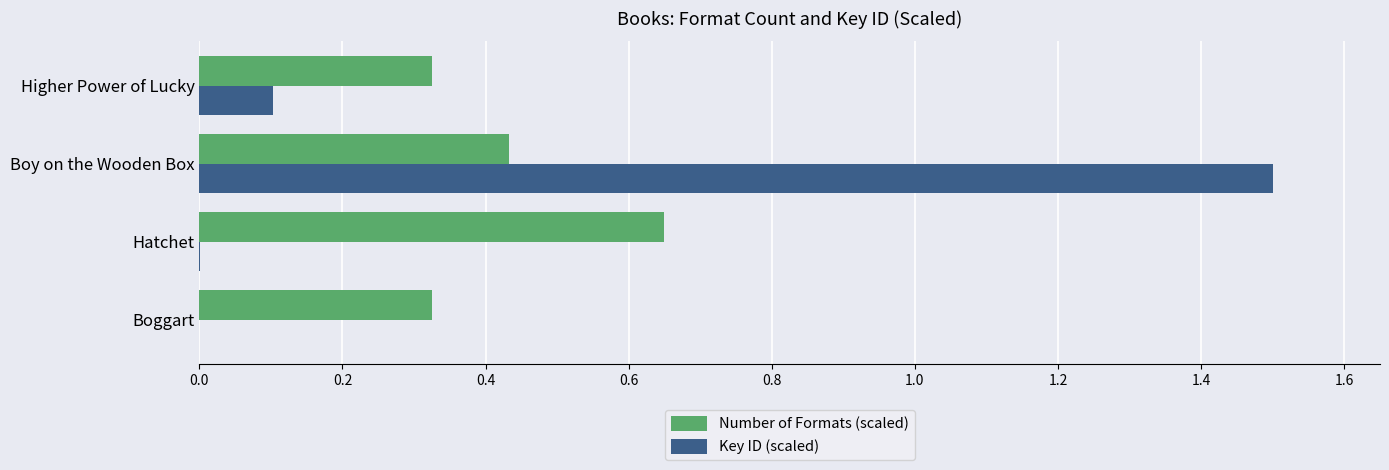

The Number of Formats (scaled) series shows 0.2 at Higher Power of Lucky. True or false?

False